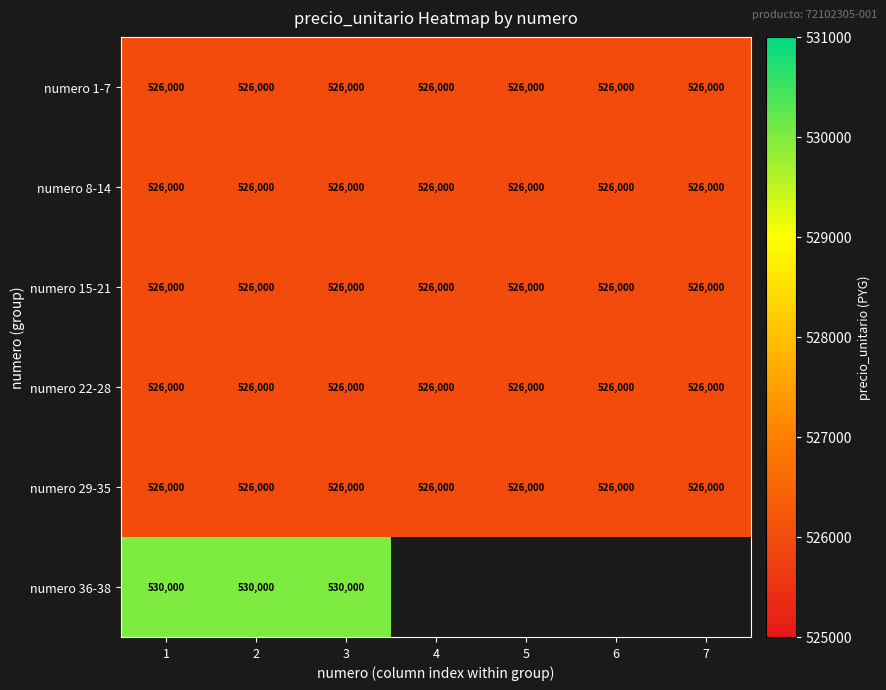

What is the average value of the numero 22-28 series?

526000